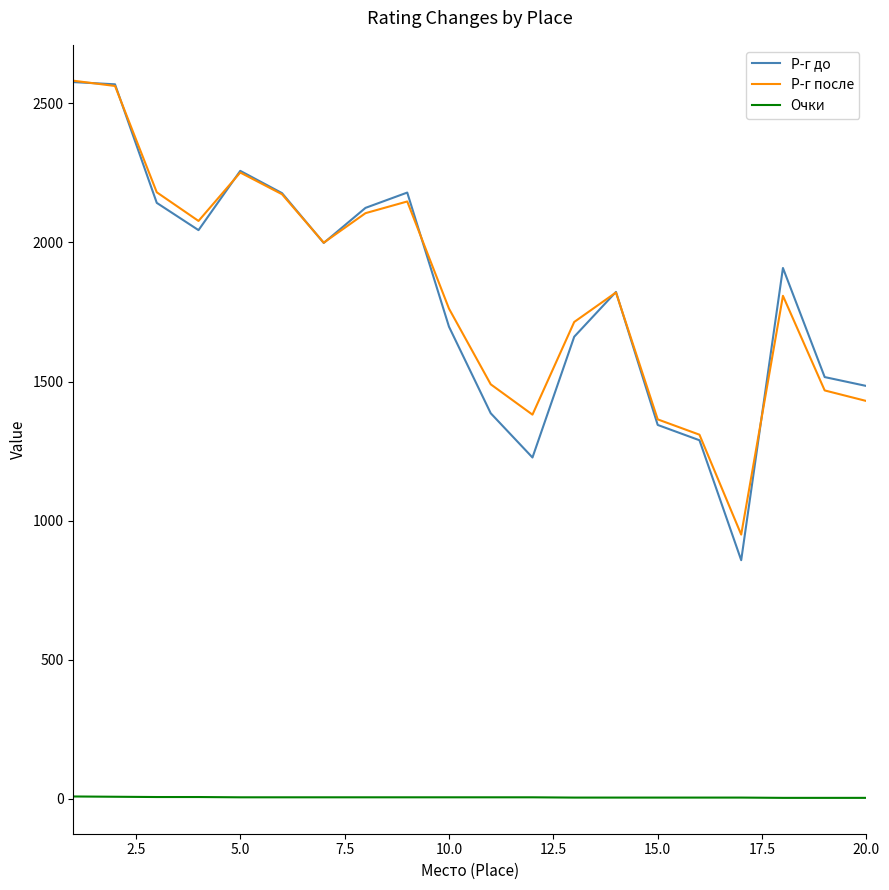

Which series has the widest spread of values?

Р-г до